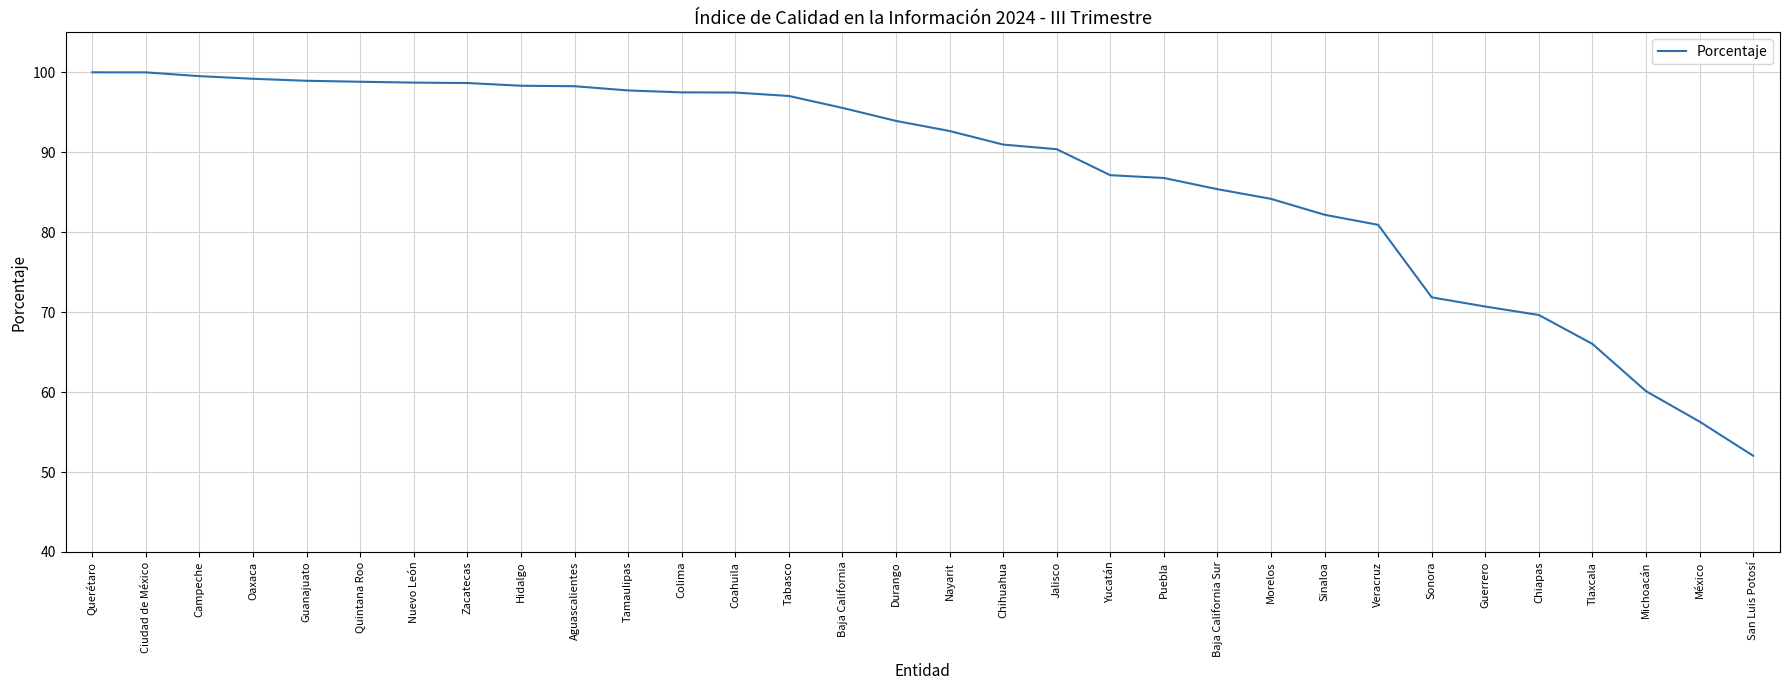

The value at Jalisco is 90.4. True or false?

True